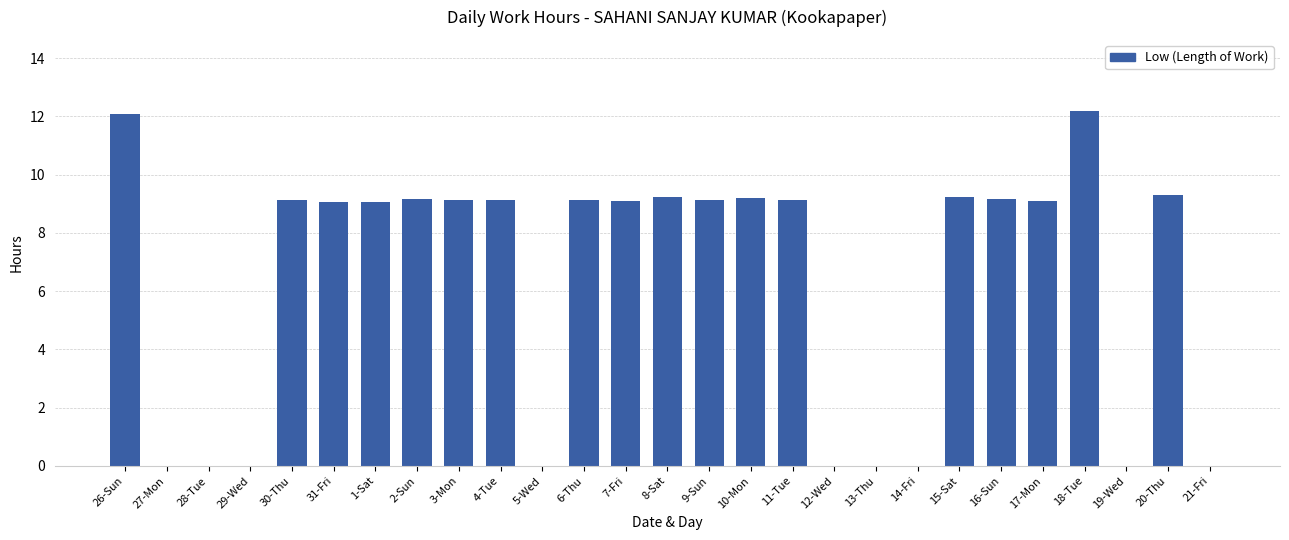

What is the difference between the values at 2-Sun and 31-Fri?

0.1